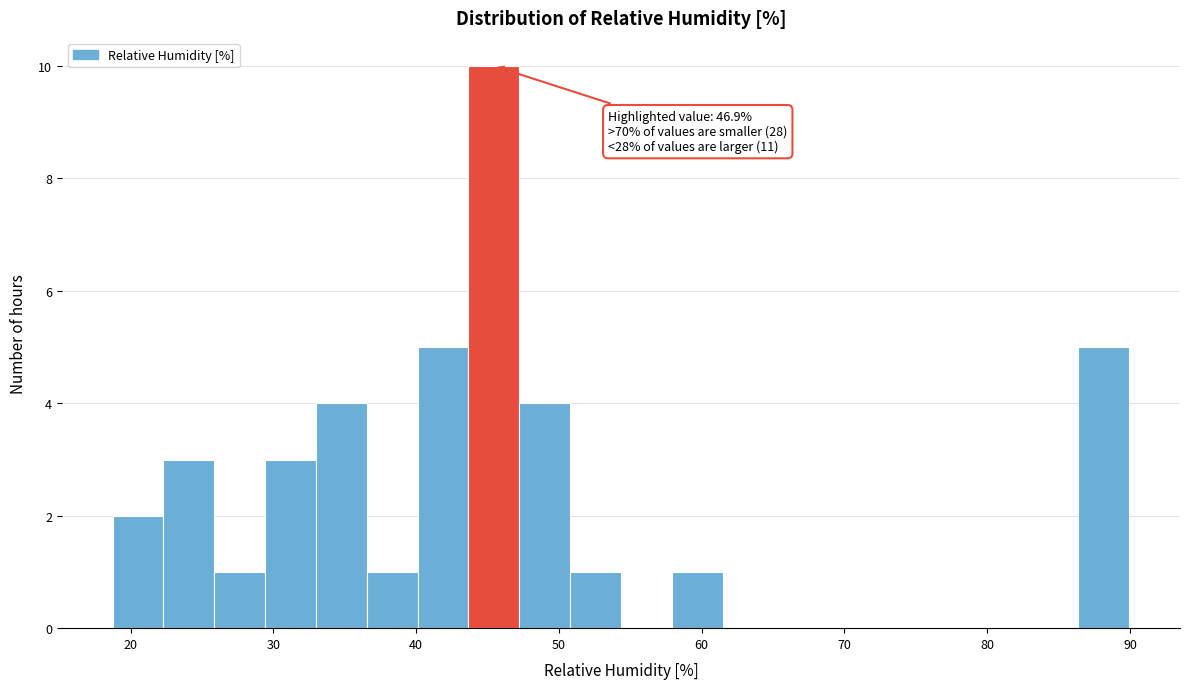

Around what value on the x-axis is the tallest bar? Give the approximate position of its centre, as read against the axis.

45